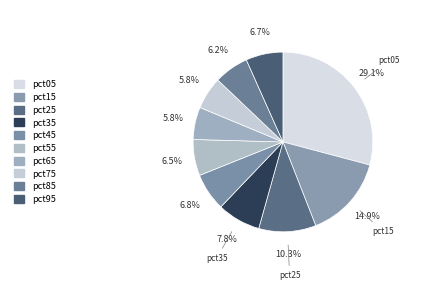

Which category has the biggest portion of the pie?

pct05